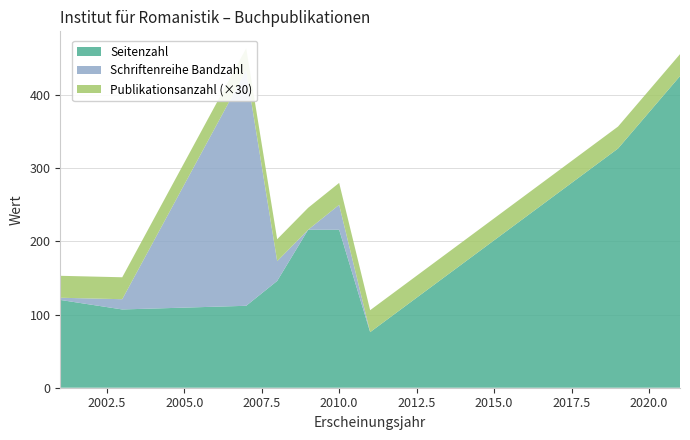

Reading right to left, list all the values displayed in this chart.

2021=426	2019=327	2011=76	2010=216	2009=216	2008=146	2007=112	2003=107	2001=120